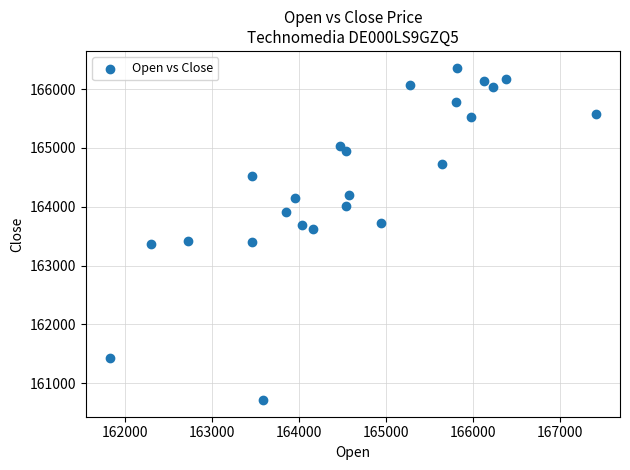

What is the range of X values (max minus min)?

5581